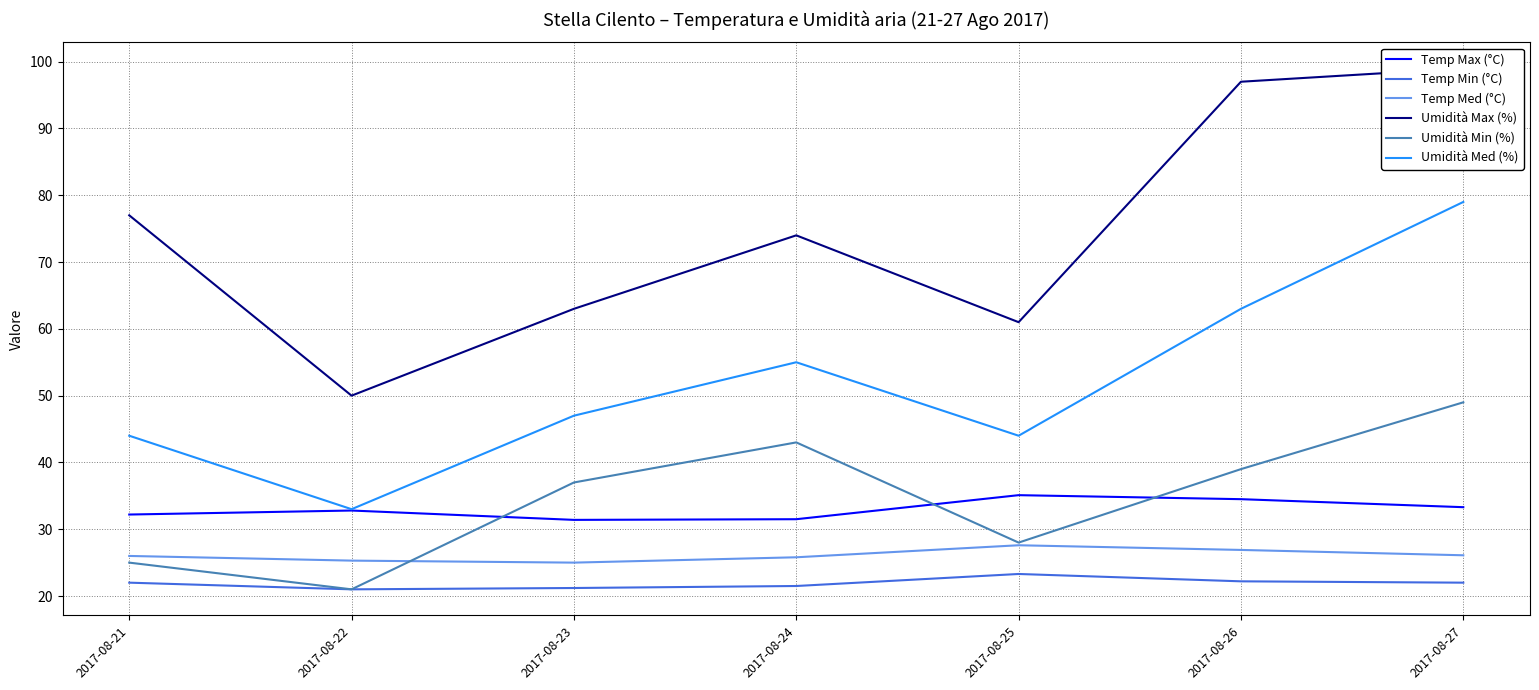

At which category is the sum across all series the highest?

2017-08-27